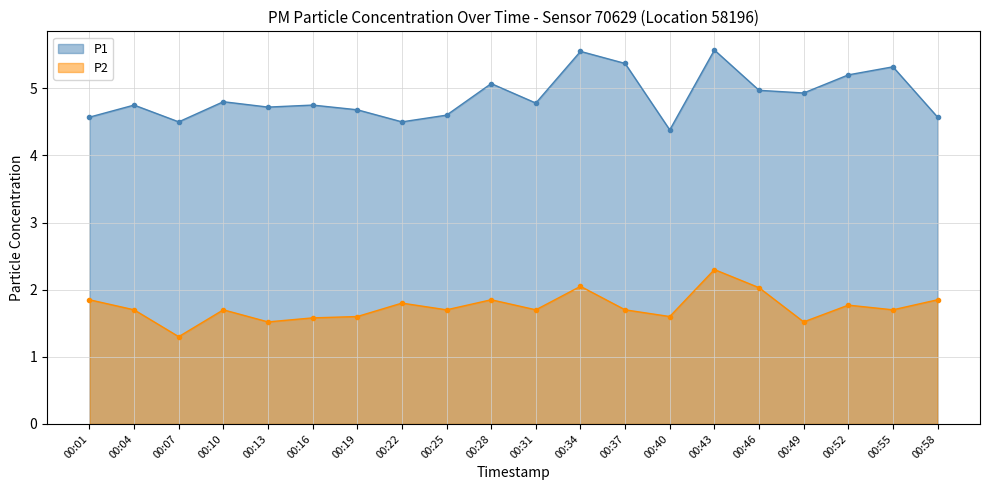

True or false: P2 has more than 2 points higher than both neighbors.

True